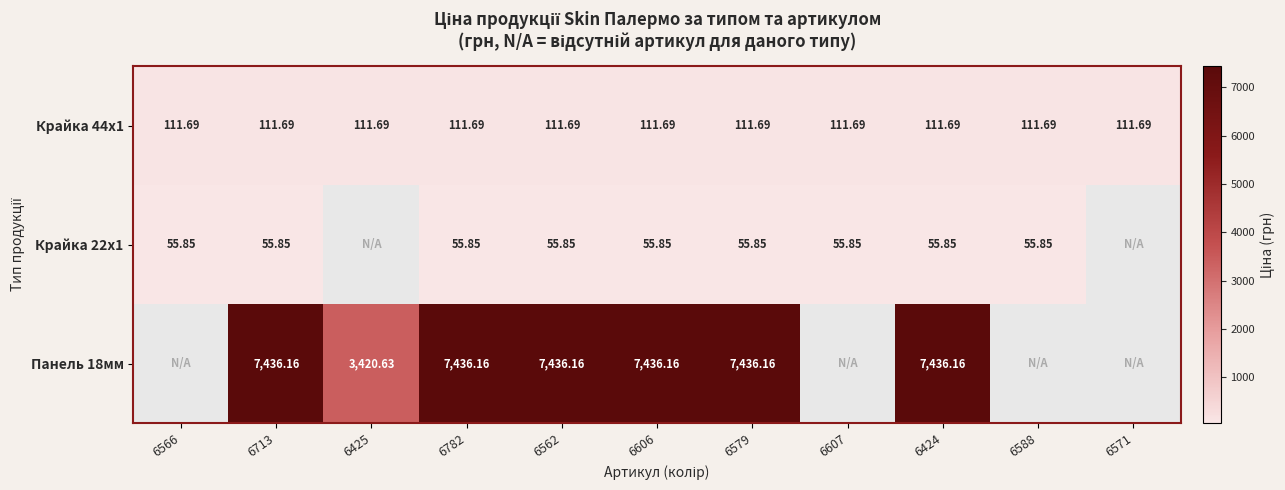

At which category is the sum across all series the highest?

6713